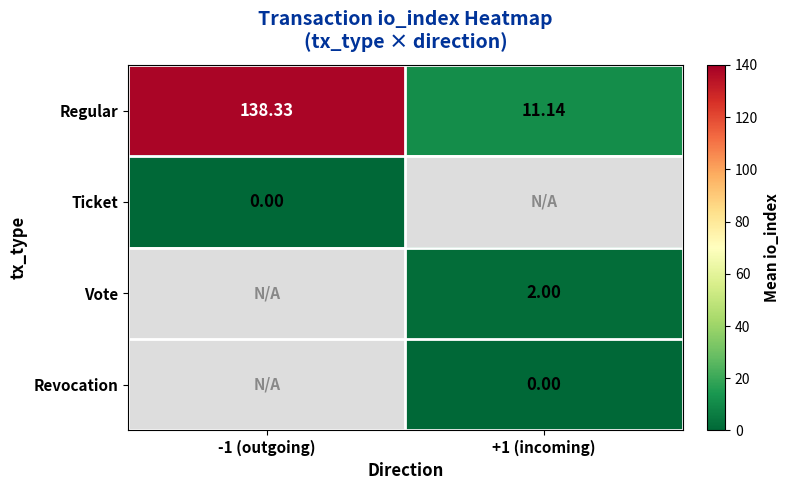

The Regular series shows 39.6 at -1 (outgoing). True or false?

False